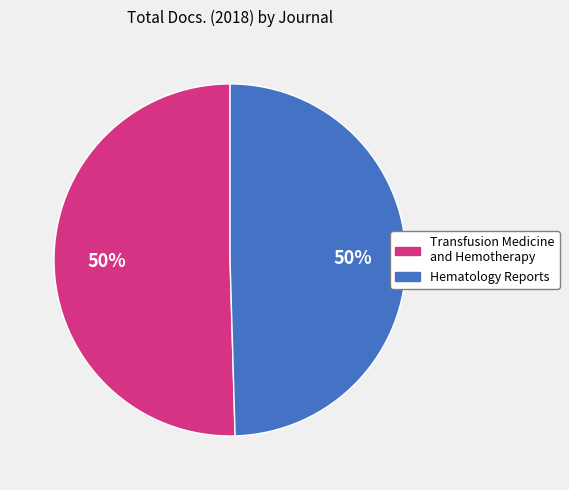

The Transfusion Medicine and Hemotherapy slice represents 50% of the pie. True or false?

True